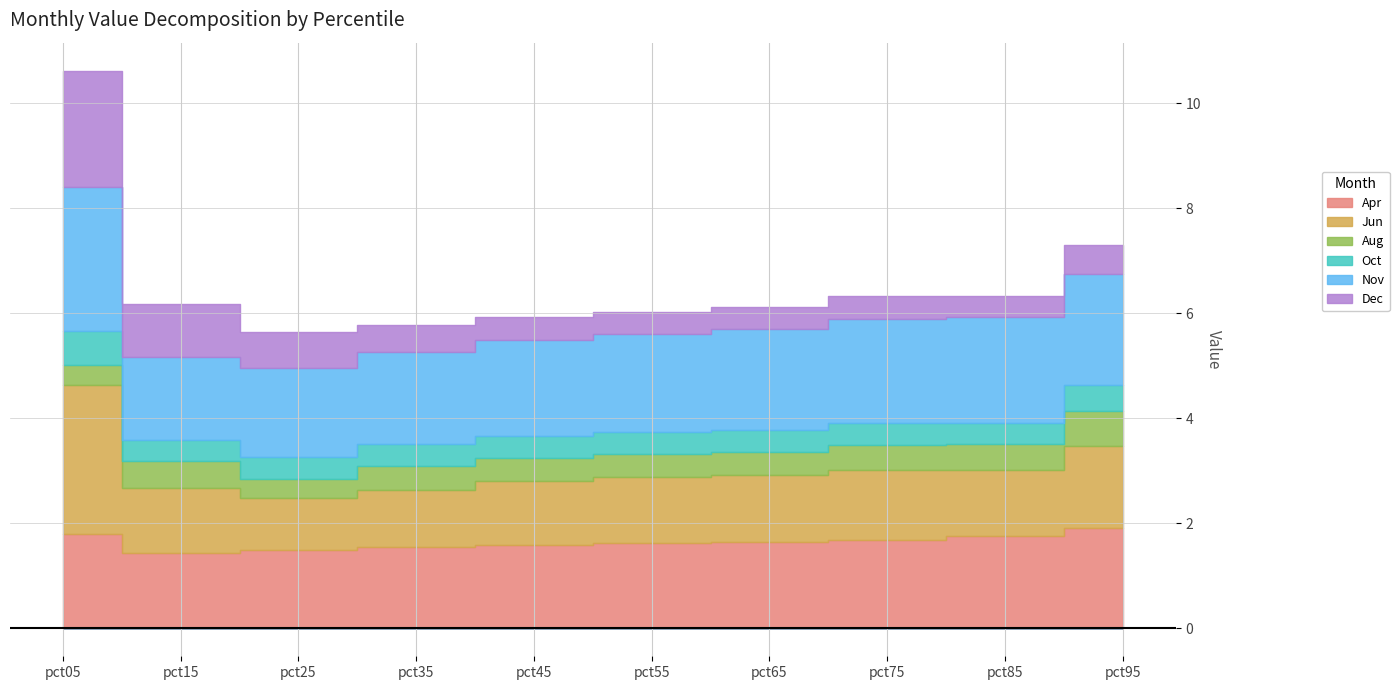

What is the value of the Dec point at the 8th from the left?

0.4